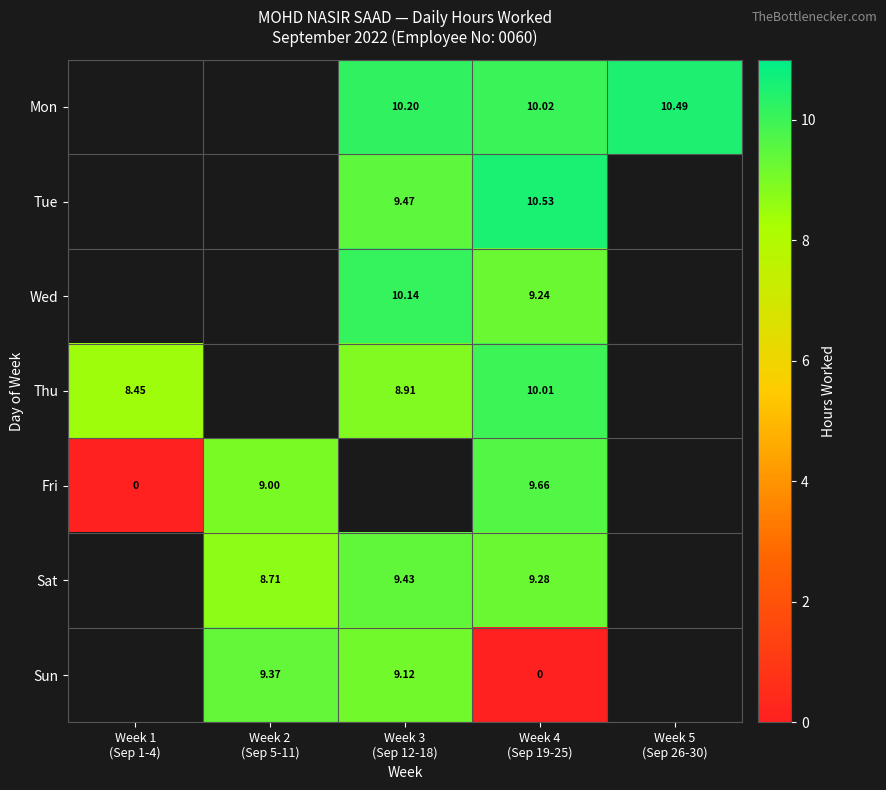

At which label is Thu closest to 9?

Week 3 (Sep 12-18)